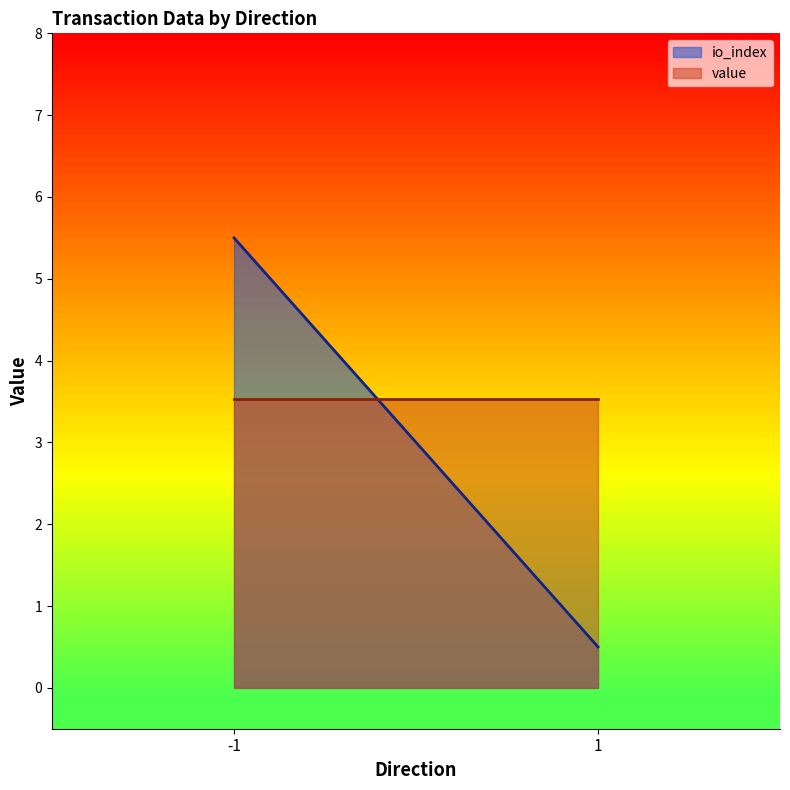

List the series in order of their peak value, lowest first.

value, io_index